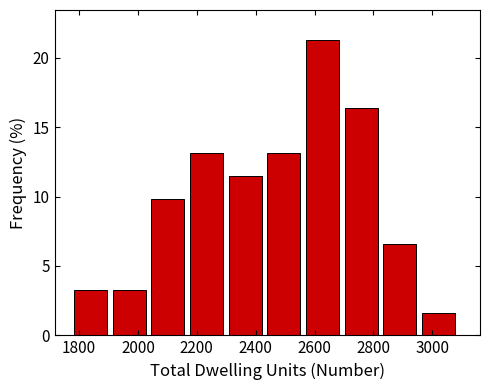

How tall is the bar that spans 1920 to 2040 on the x-axis? Neither the bar edges nor the heights are printed on the chart, so give them approximately, as read against the axes.

3.5